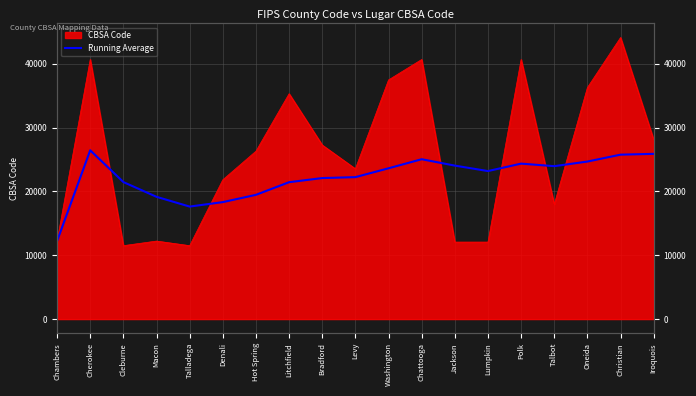

How many data points does each series have?

19